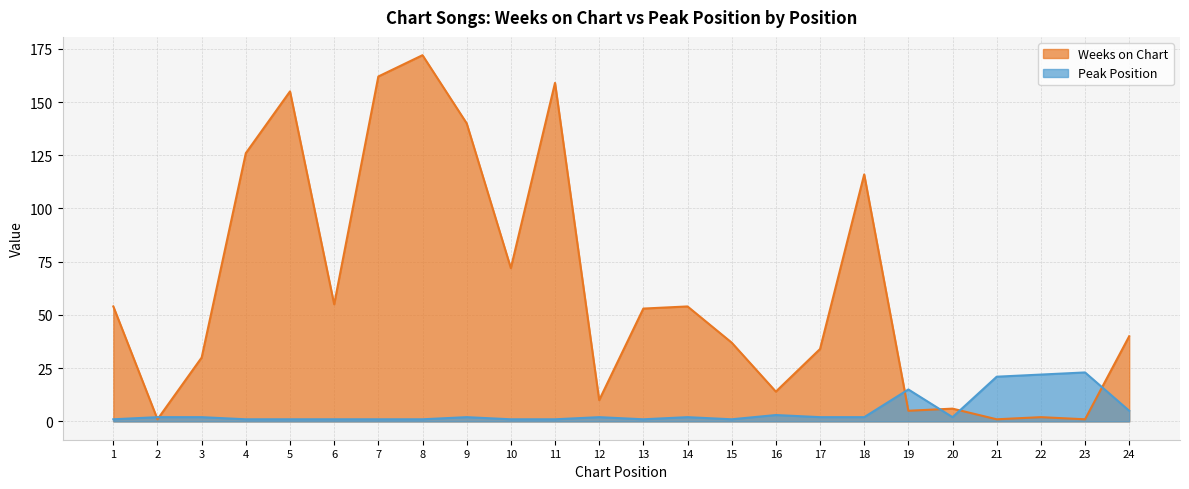

What is the value of the Peak Position point at the 10th from the left?

1